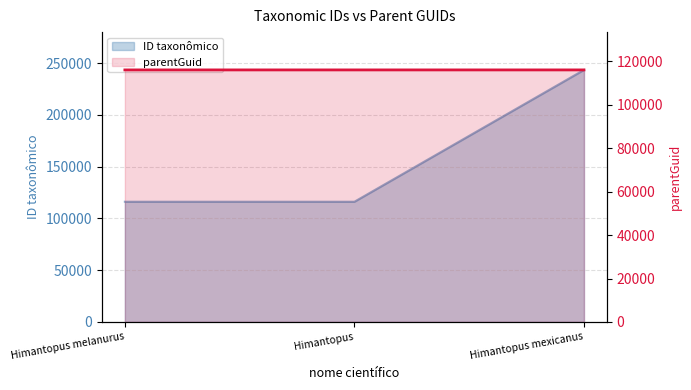

Rank the categories by value from lowest to highest.

Himantopus, Himantopus melanurus, Himantopus mexicanus